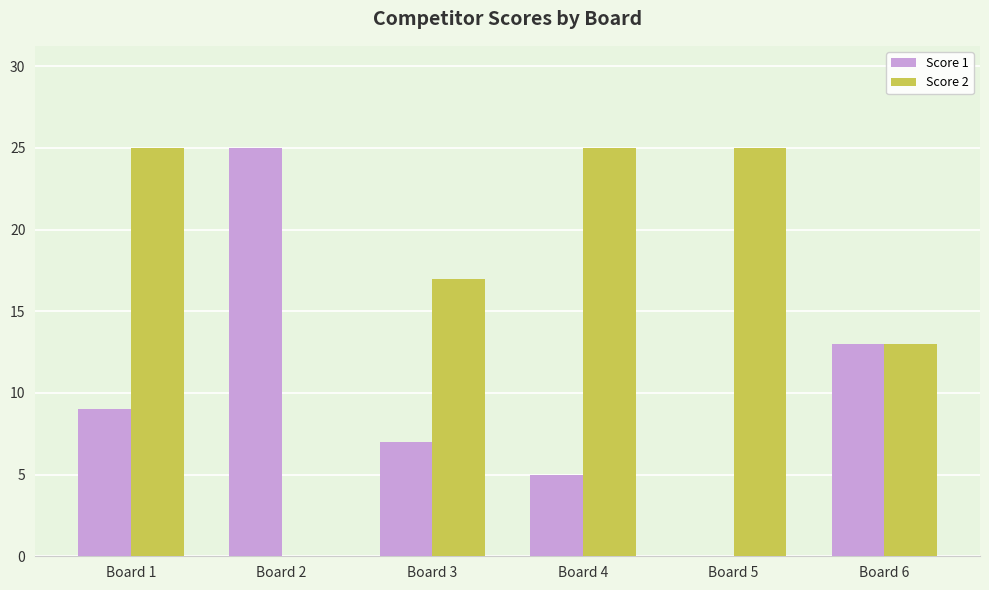

Between Board 3 and Board 4, which series saw the biggest shift?

Score 2